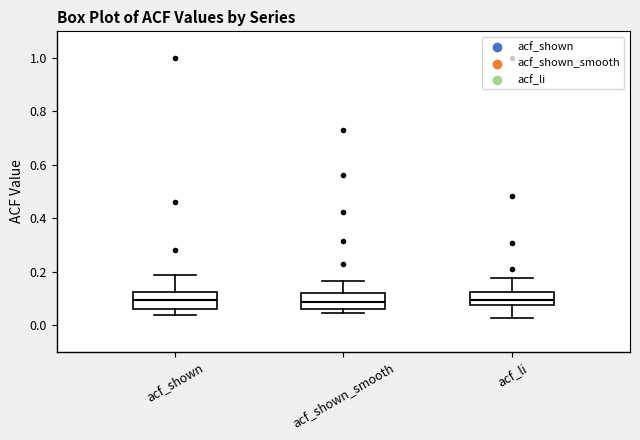

Where is the upper edge of the box for acf_li on the y-axis? The values are not printed on the chart, so give them approximately, as read against the axis.

0.12